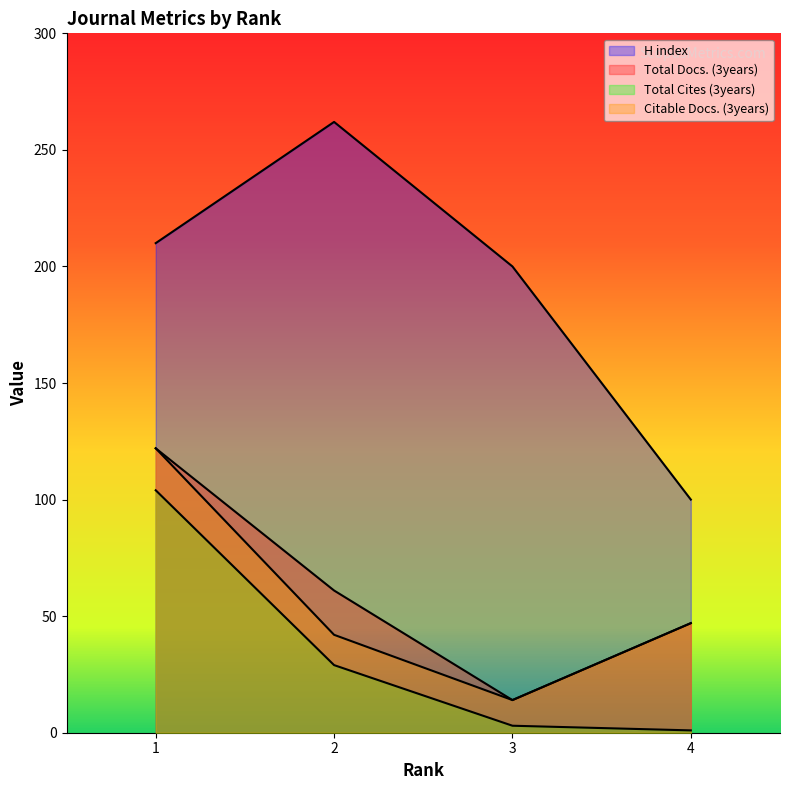

Does the chart display data point markers on the line(s)?

No